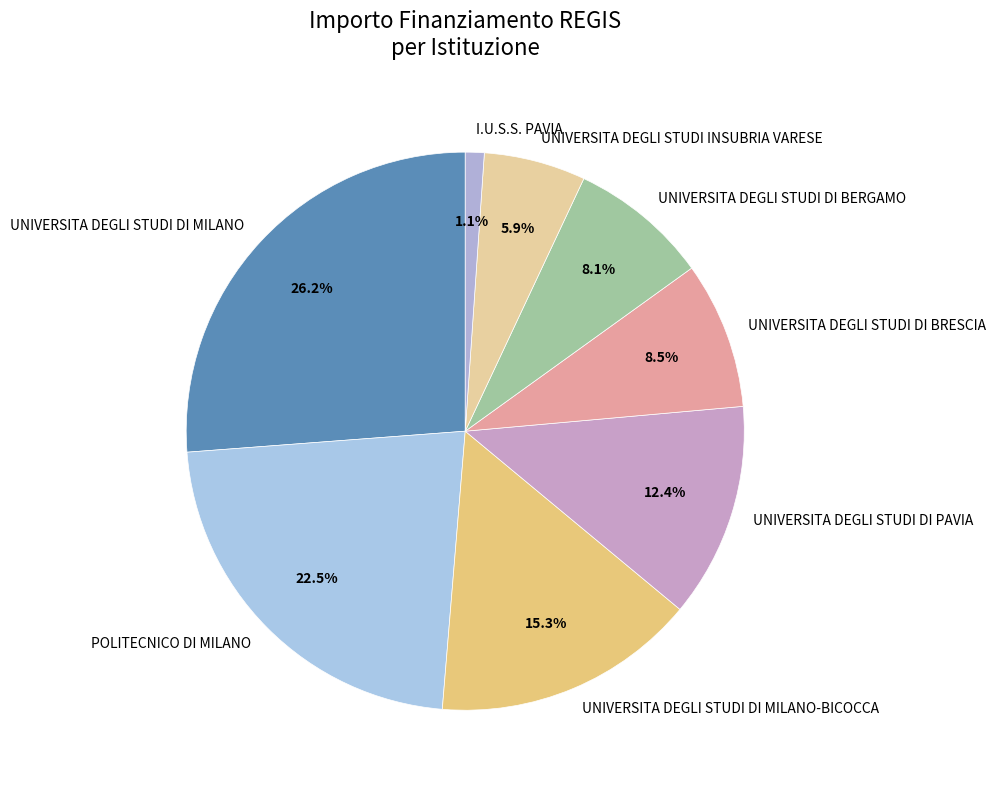

Does any single category account for the majority?

No